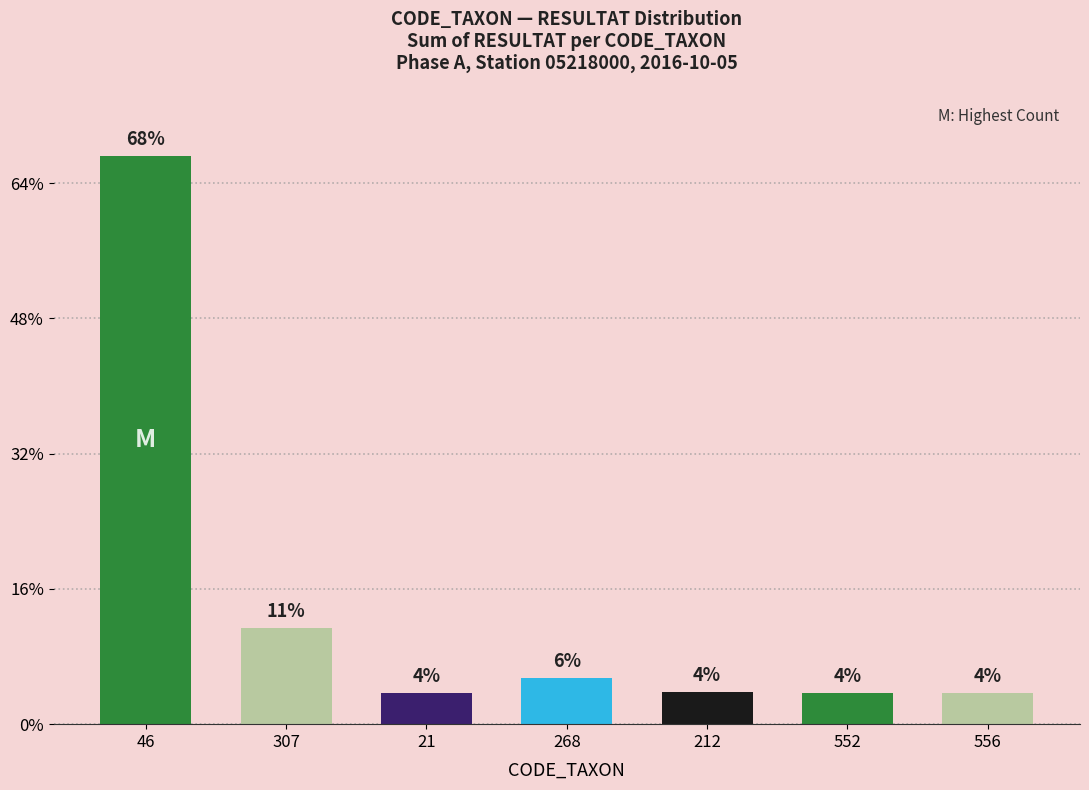

What is the sum of all values?

618